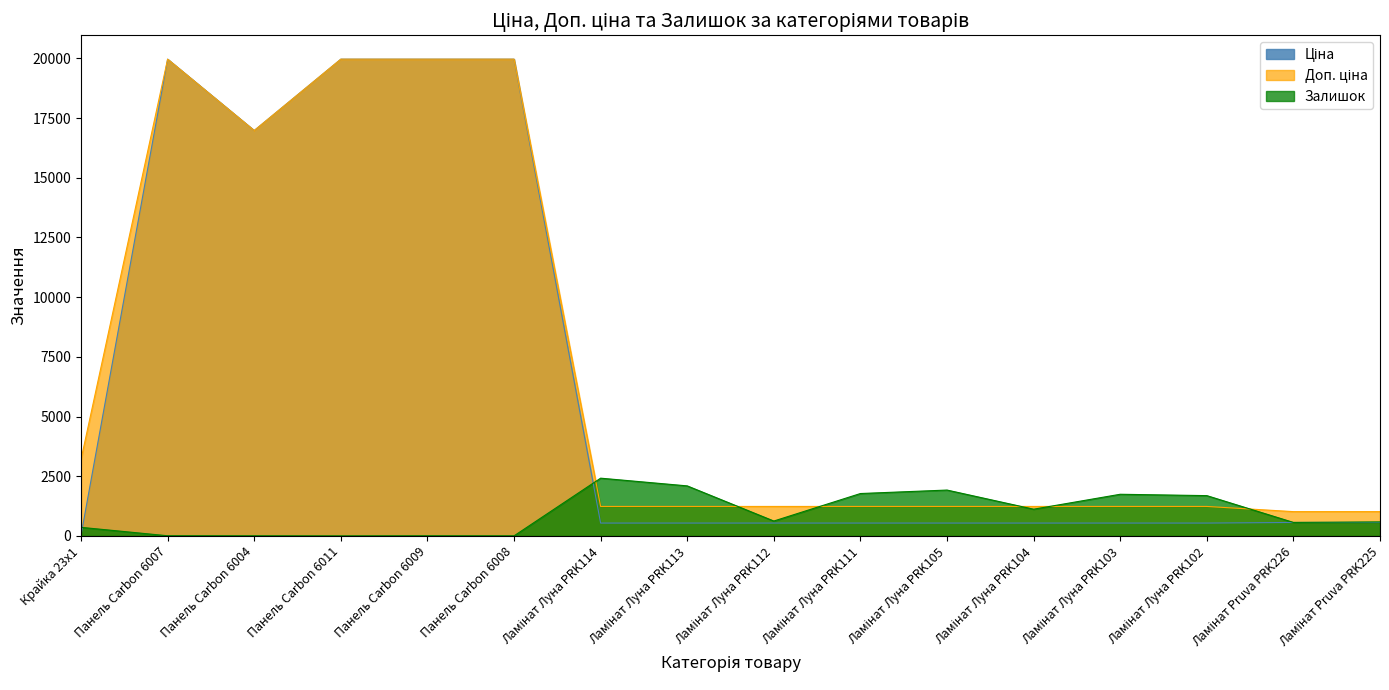

How many interior local valleys does the Ціна series have?

1